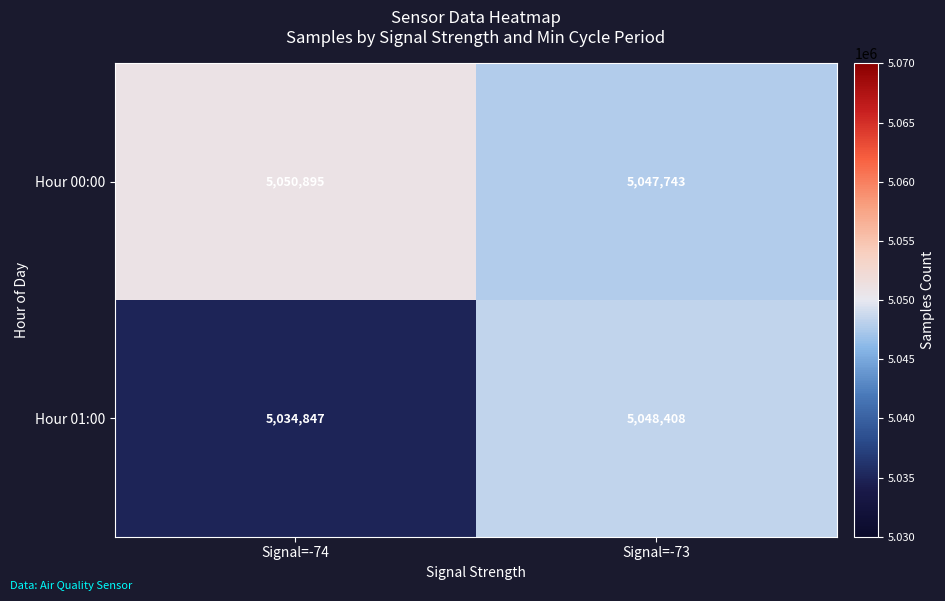

What is the difference between the Hour 00:00 values at Signal=-73 and Signal=-74?

3152